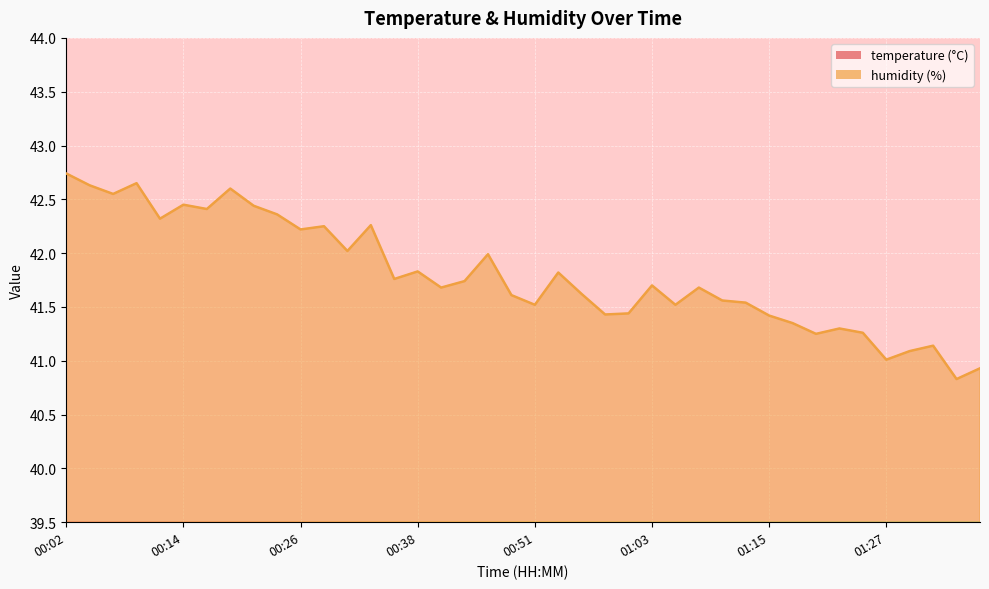

What is the label of the 2nd point from the left?

00:04